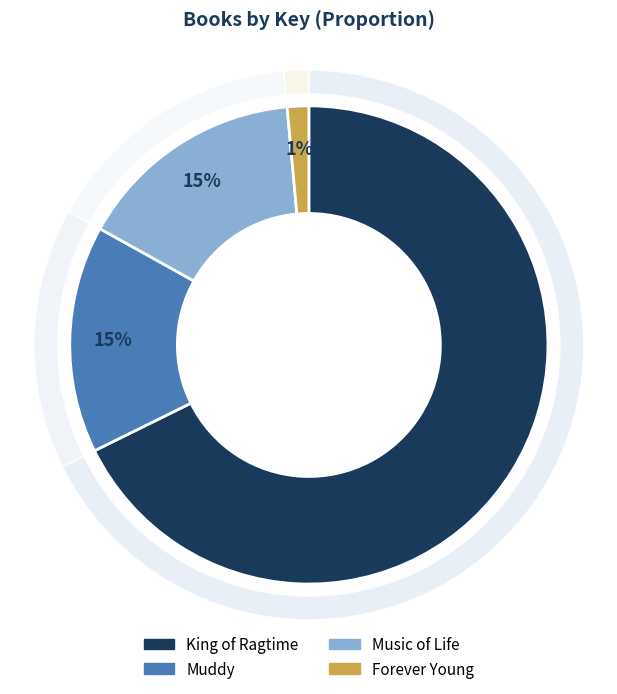

To the nearest percent, what percentage of the pie is Music of Life?

15%